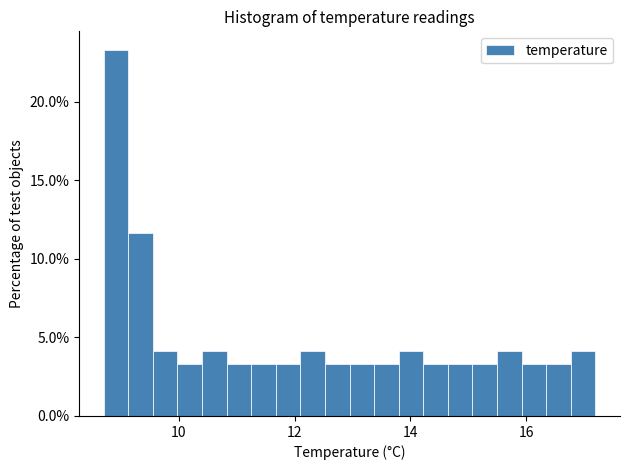

Read against the x-axis, roughly where is the centre of the tallest bar?

9.0